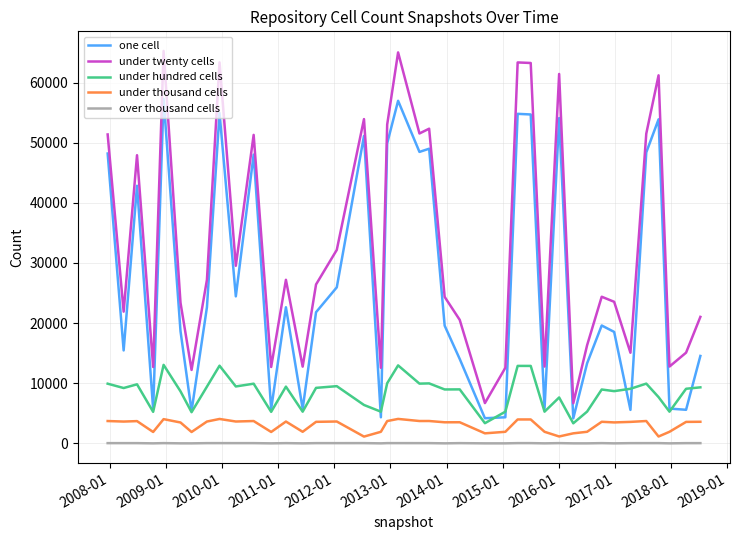

Which series has the widest spread of values?

under twenty cells